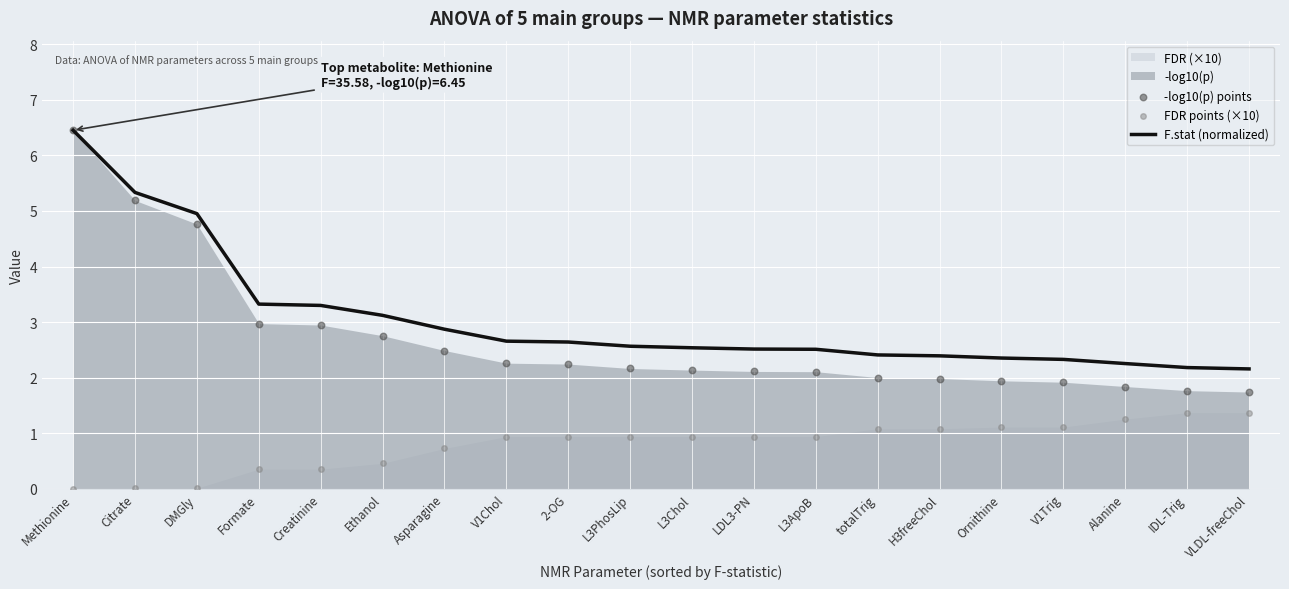

Which series reaches the maximum Y coordinate?

F.stat (normalized)